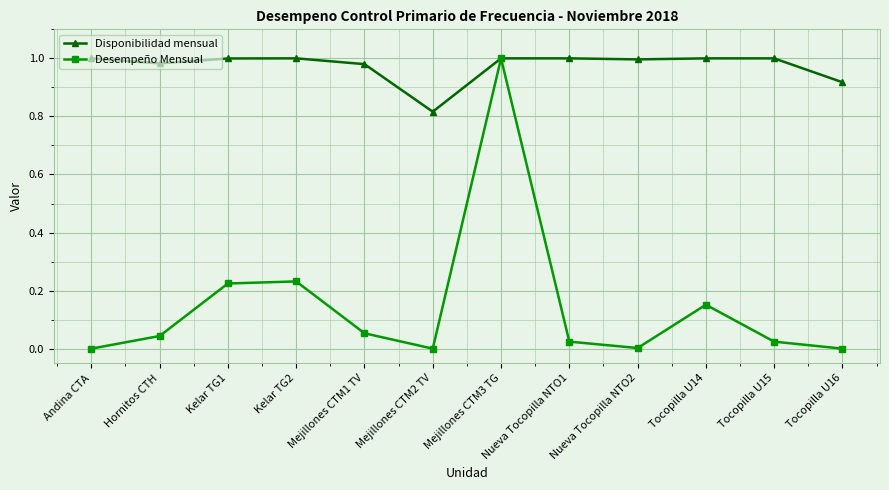

Is the value of Disponibilidad mensual at Nueva Tocopilla NTO2 greater than the value of Desempeño Mensual at Tocopilla U16?

Yes